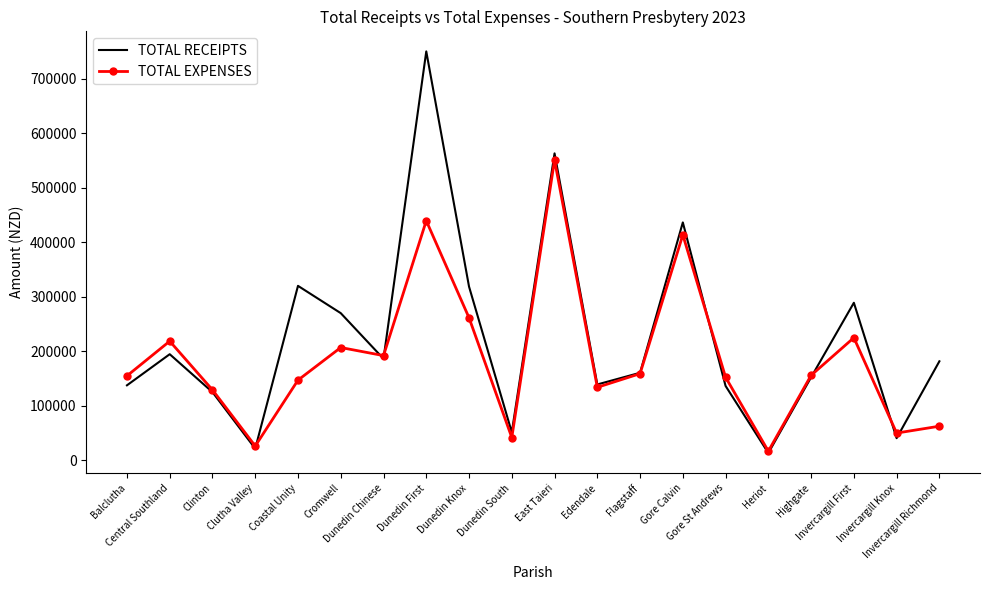

What is the sum of the TOTAL RECEIPTS values at Dunedin South and Central Southland?

245337